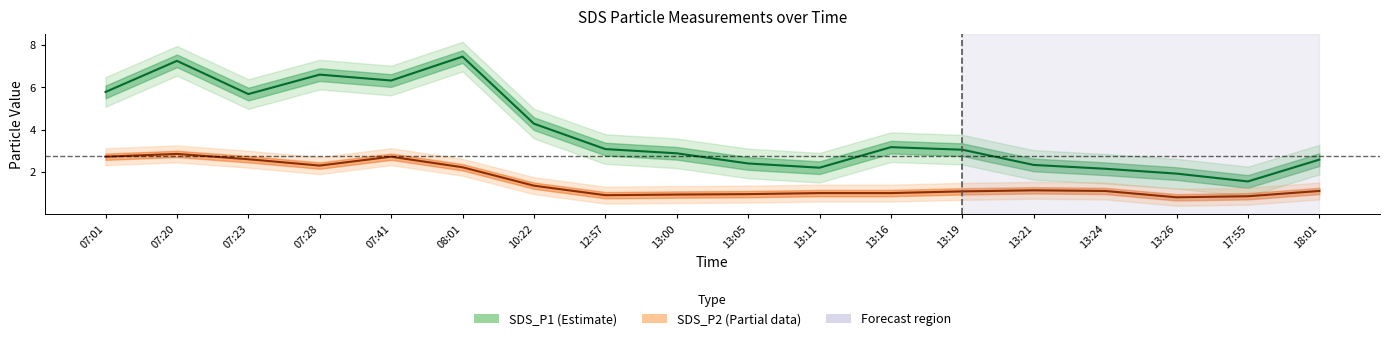

True or false: SDS_P1 and SDS_P2 intersect in this chart.

False